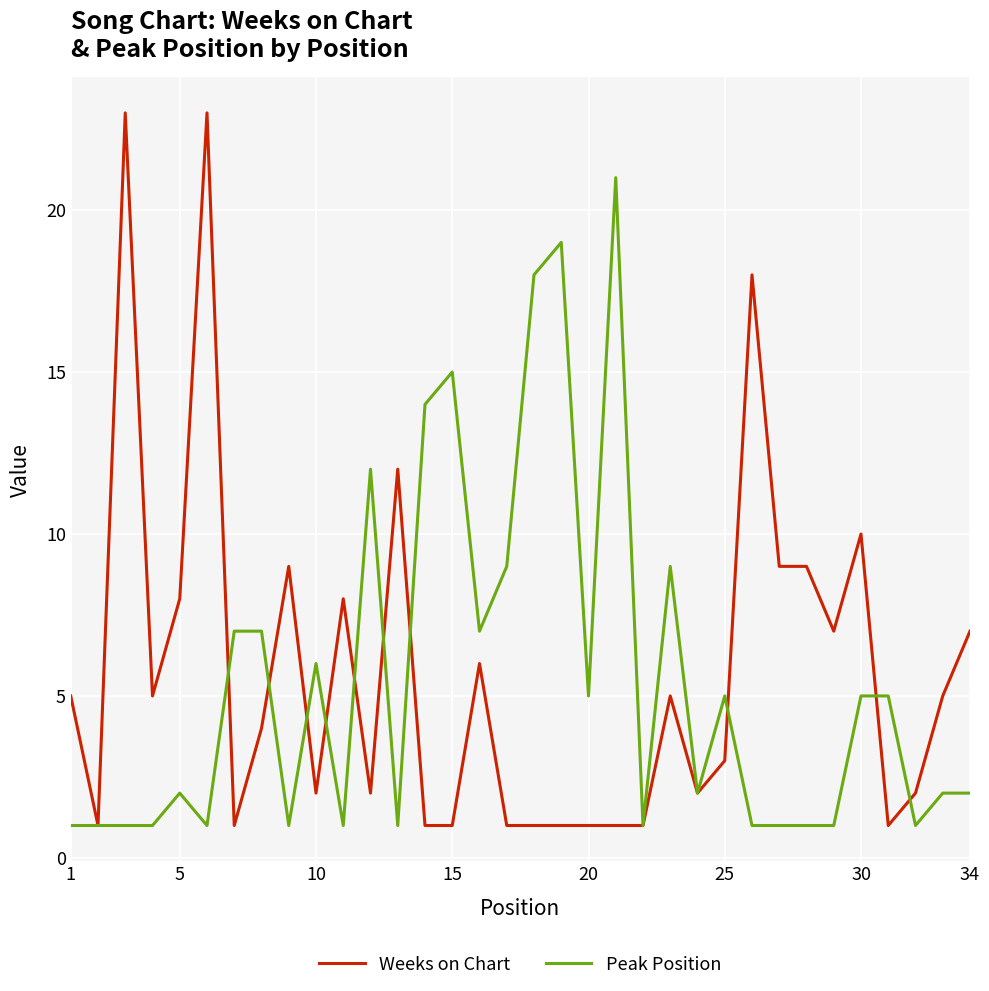

List the series in order of their overall mean, highest first.

Weeks on Chart, Peak Position